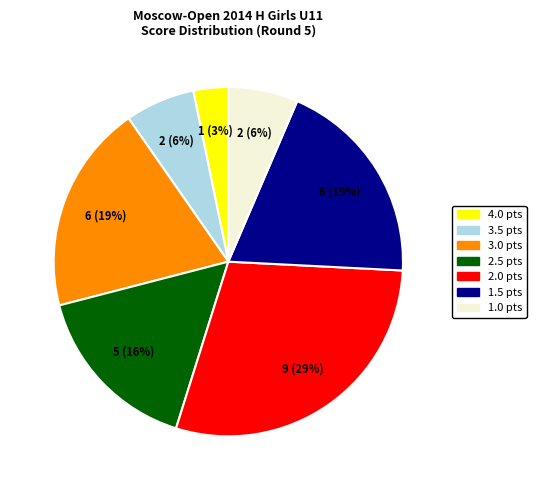

Does any single category account for the majority?

No